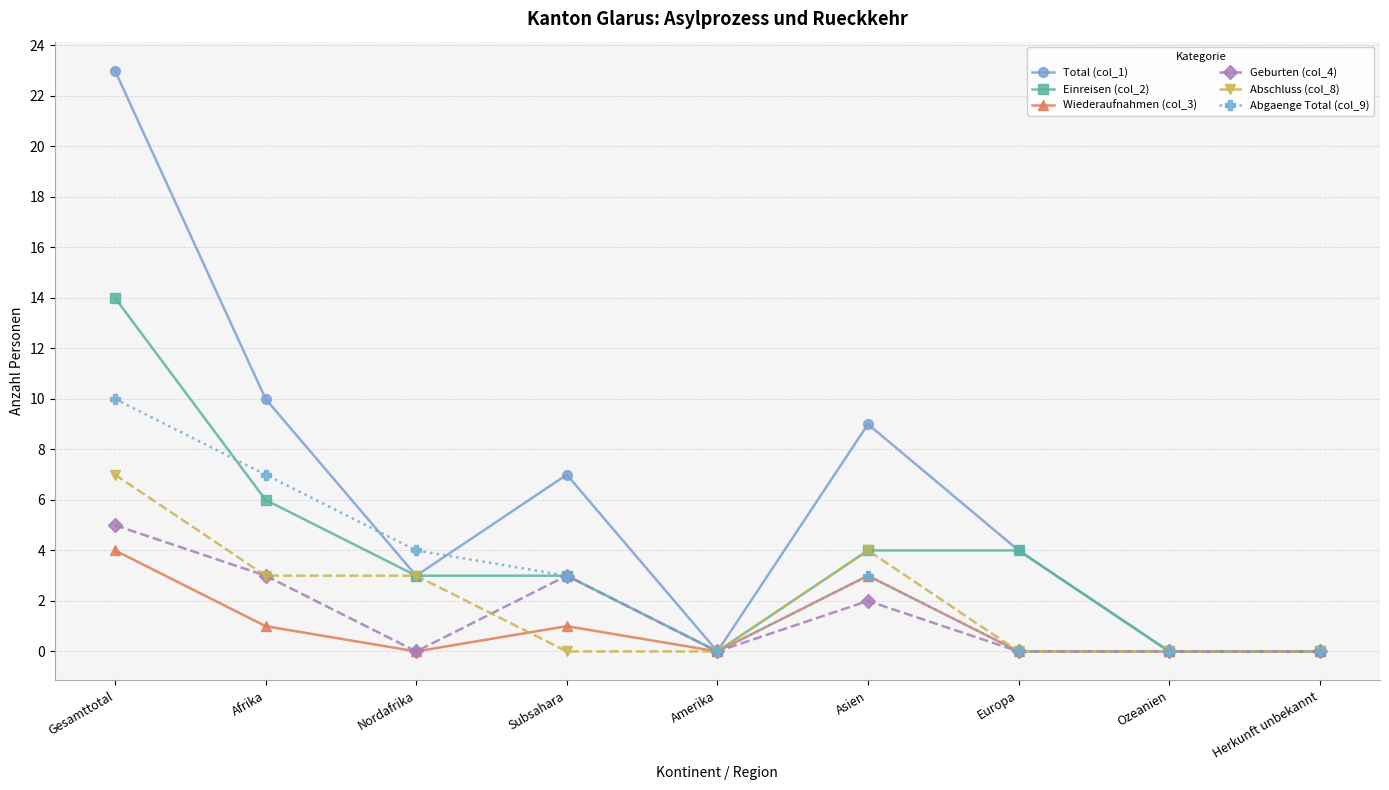

How many Abschluss (col_8) values are between 0 and 3?

7